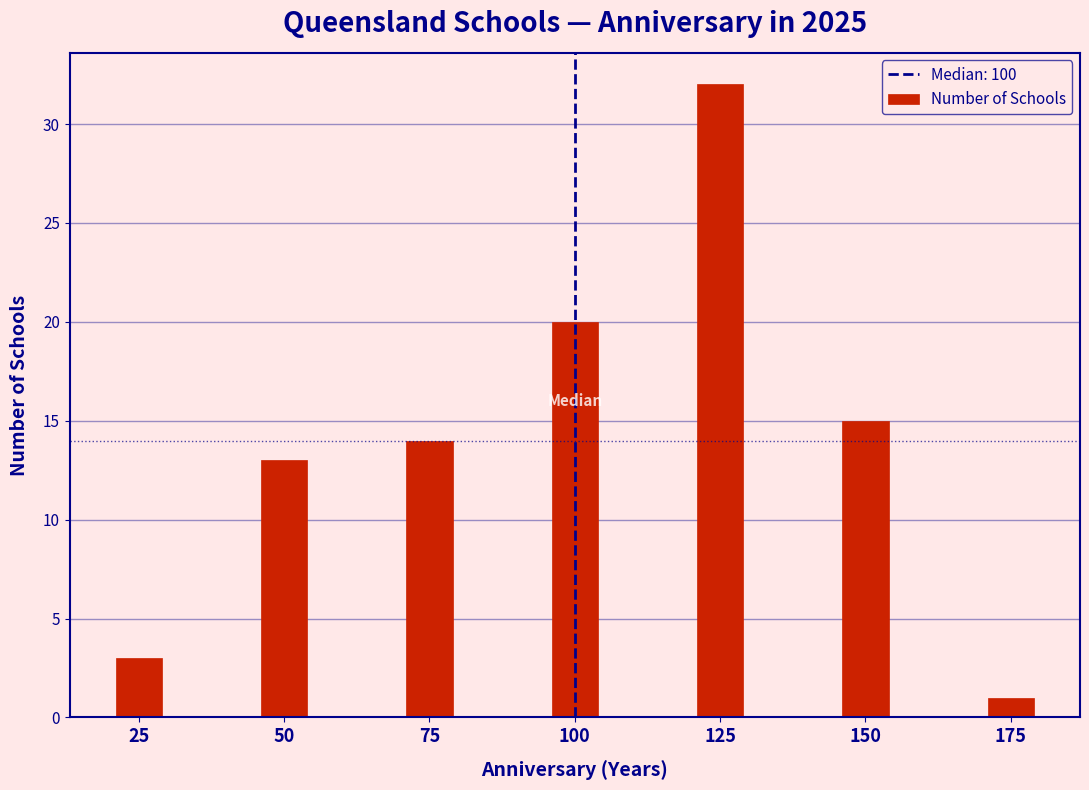

Reading left to right, list all the values displayed in this chart.

3	13	14	20	32	15	1